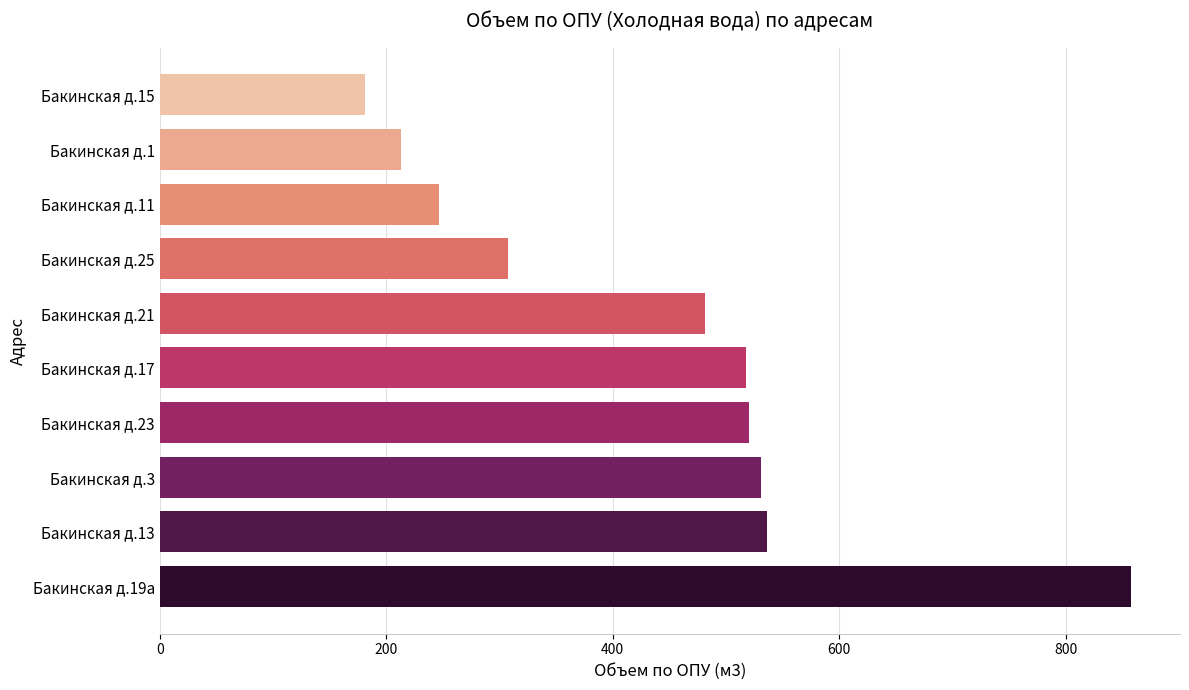

What is the sum of all values?

4393.8